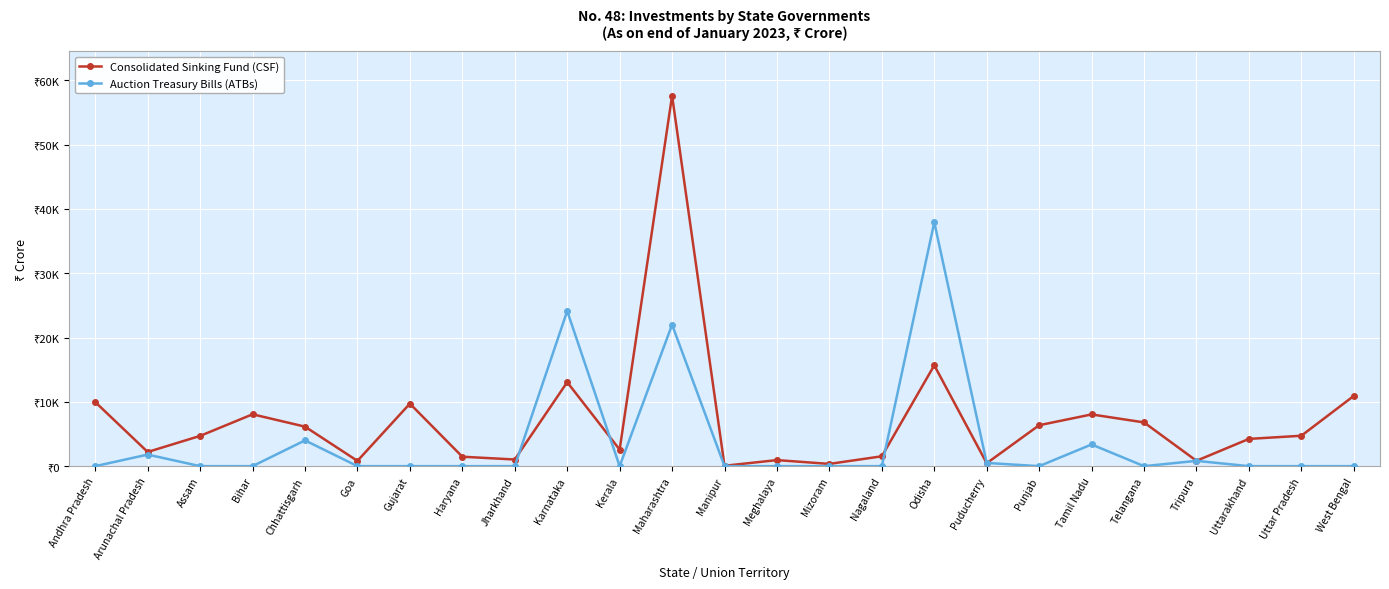

Is this an area chart (filled region under the line)?

No